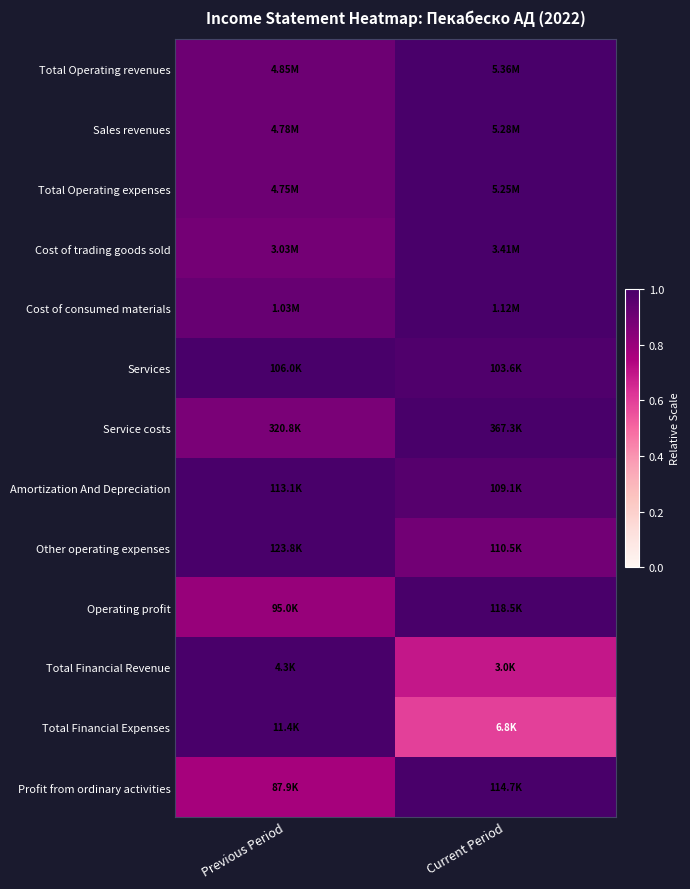

Between Previous Period and Current Period, which is larger?

Current Period